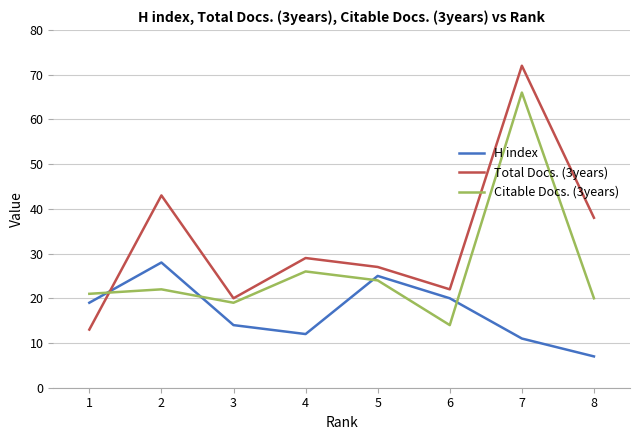

The value of Total Docs. (3years) at 7 is 16. True or false?

False